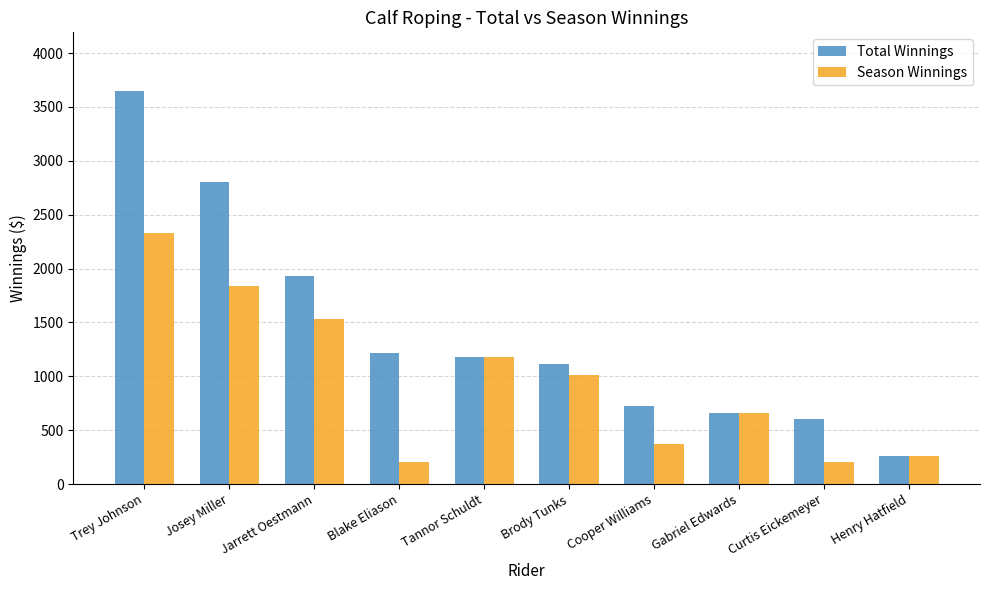

List the series in order of their overall mean, lowest first.

Season Winnings, Total Winnings